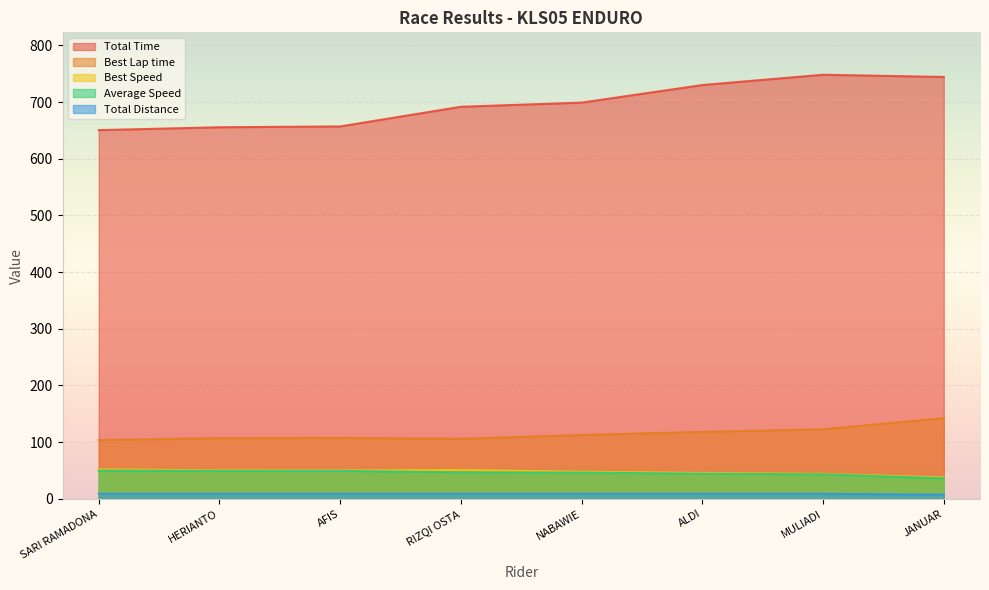

True or false: Best Lap time and Best Speed cross at least once.

False